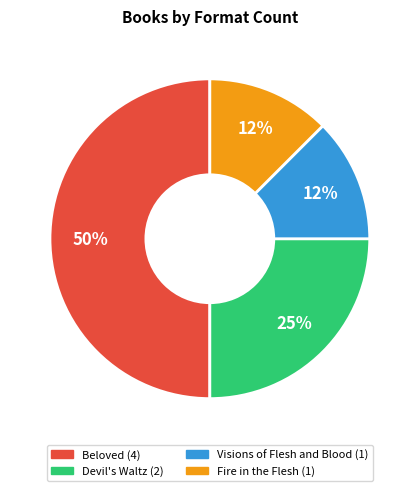

Is the sum of Fire in the Flesh and Visions of Flesh and Blood greater than half?

No